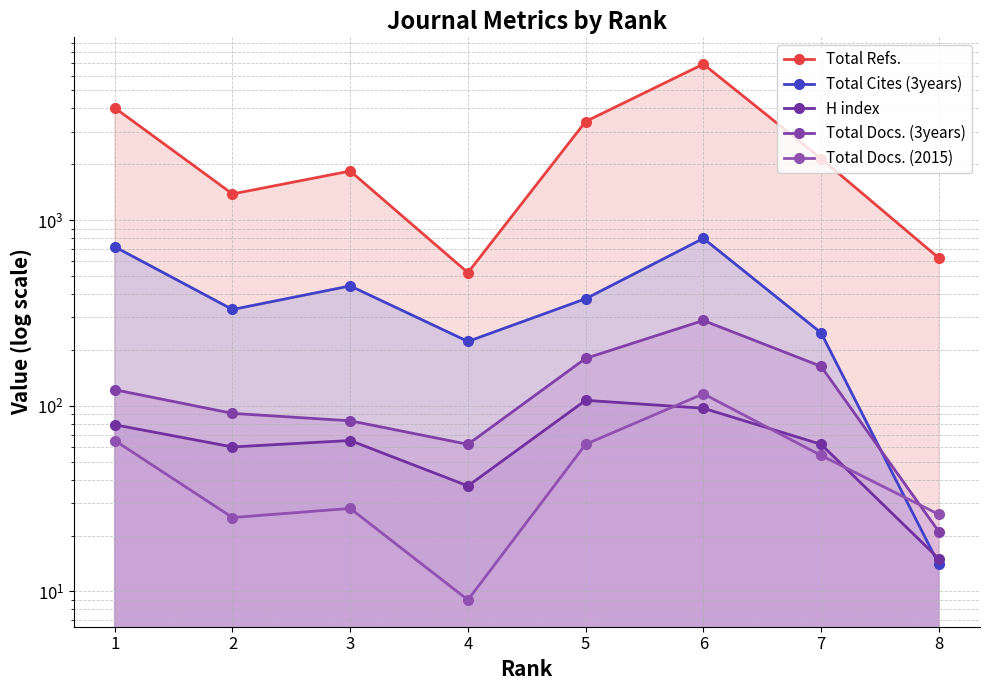

Rank the series by their maximum value, from lowest to highest.

H index, Total Docs. (2015), Total Docs. (3years), Total Cites (3years), Total Refs.